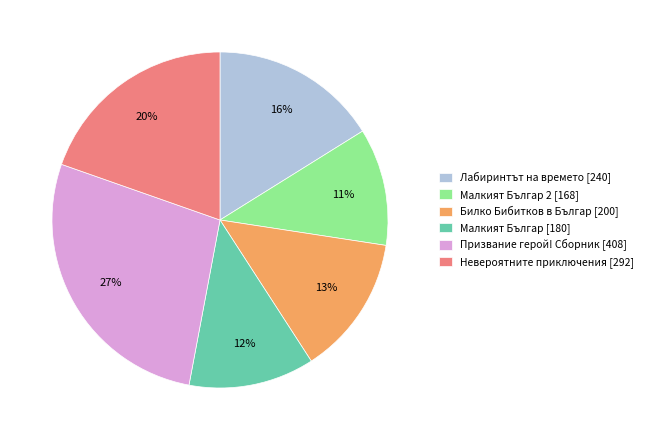

Which has a higher value, Билко Бибитков в Българ [200] or Невероятните приключения [292]?

Невероятните приключения [292]